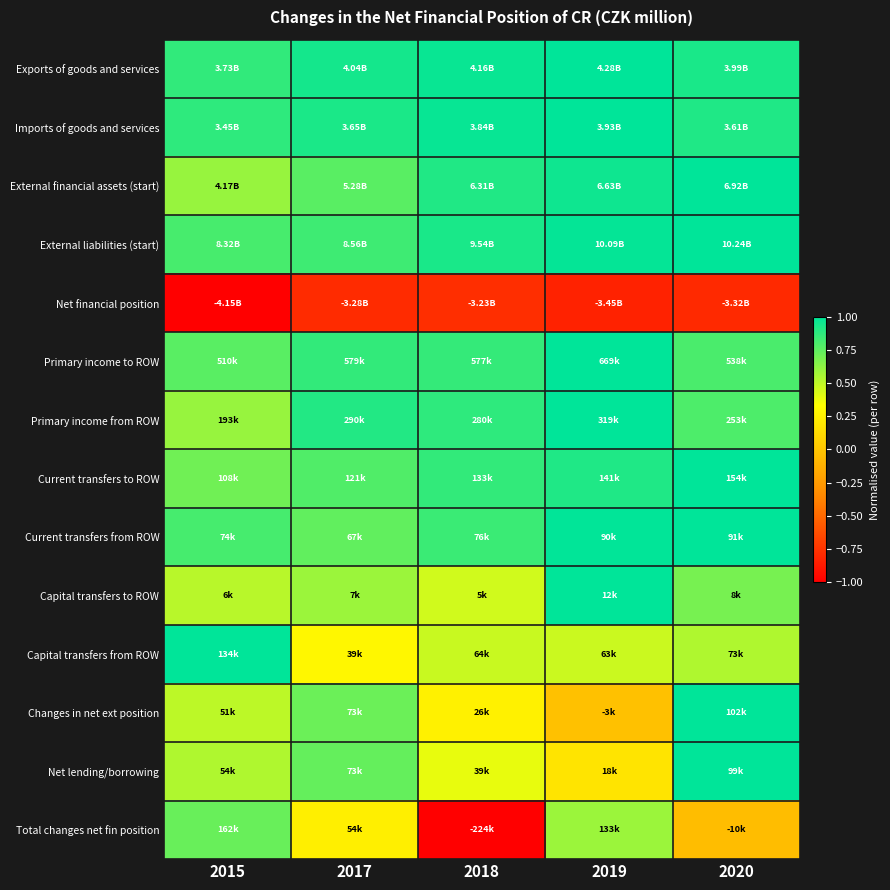

Reading left to right, transcribe all the data shown in this chart.

Exports of goods and services: 2015=0.9	2017=0.9	2018=1.0	2019=1.0	2020=0.9
Imports of goods and services: 2015=0.9	2017=0.9	2018=1.0	2019=1.0	2020=0.9
External financial assets (start): 2015=0.6	2017=0.8	2018=0.9	2019=1.0	2020=1.0
External liabilities (start): 2015=0.8	2017=0.8	2018=0.9	2019=1.0	2020=1.0
Net financial position: 2015=-1.0	2017=-0.8	2018=-0.8	2019=-0.8	2020=-0.8
Primary income to ROW: 2015=0.8	2017=0.9	2018=0.9	2019=1.0	2020=0.8
Primary income from ROW: 2015=0.6	2017=0.9	2018=0.9	2019=1.0	2020=0.8
Current transfers to ROW: 2015=0.7	2017=0.8	2018=0.9	2019=0.9	2020=1.0
Current transfers from ROW: 2015=0.8	2017=0.7	2018=0.8	2019=1.0	2020=1.0
Capital transfers to ROW: 2015=0.5	2017=0.6	2018=0.5	2019=1.0	2020=0.7
Capital transfers from ROW: 2015=1.0	2017=0.3	2018=0.5	2019=0.5	2020=0.5
Changes in net ext position: 2015=0.5	2017=0.7	2018=0.3	2019=-0.0	2020=1.0
Net lending/borrowing: 2015=0.5	2017=0.7	2018=0.4	2019=0.2	2020=1.0
Total changes net fin position: 2015=0.7	2017=0.2	2018=-1.0	2019=0.6	2020=-0.0